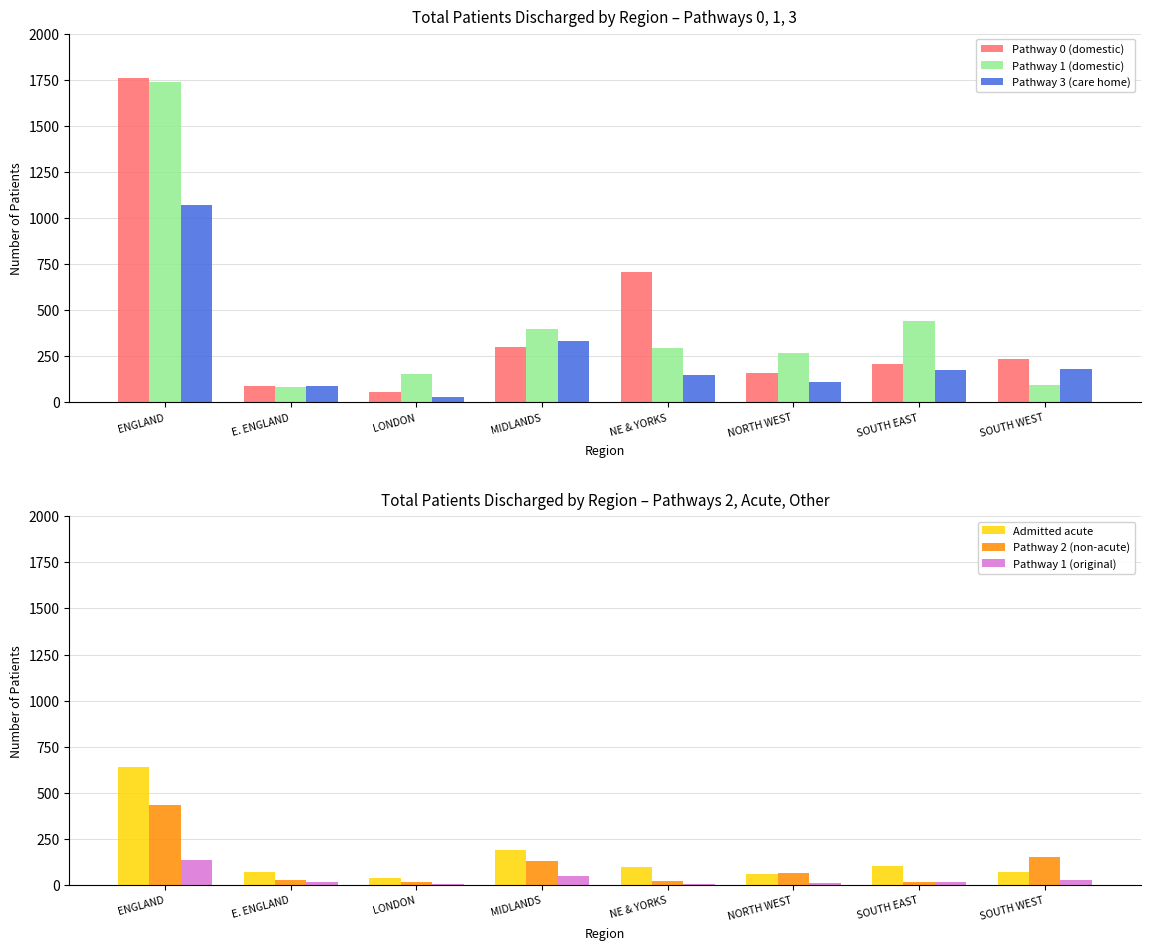

What are all the series names shown in the legend?

Pathway 0 (domestic), Pathway 1 (domestic), Pathway 3 (care home), Admitted acute, Pathway 2 (non-acute), Pathway 1 (original)